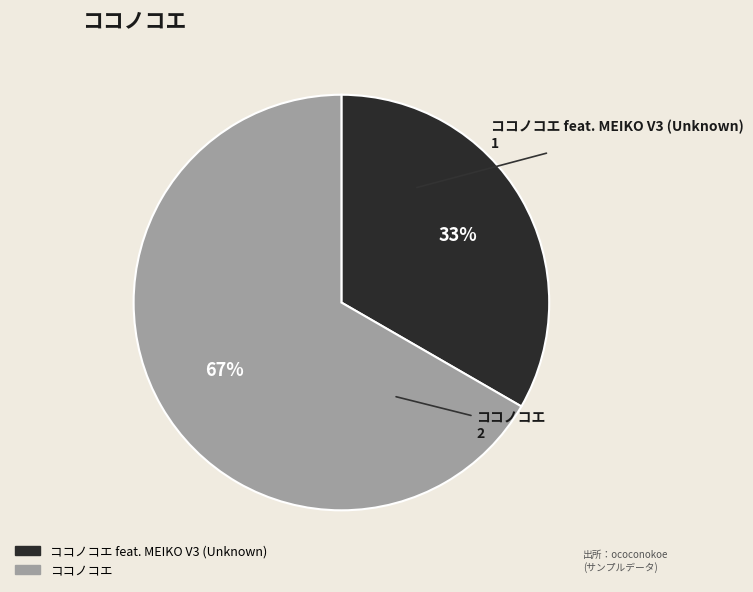

To the nearest percent, what is the average slice percentage?

50%